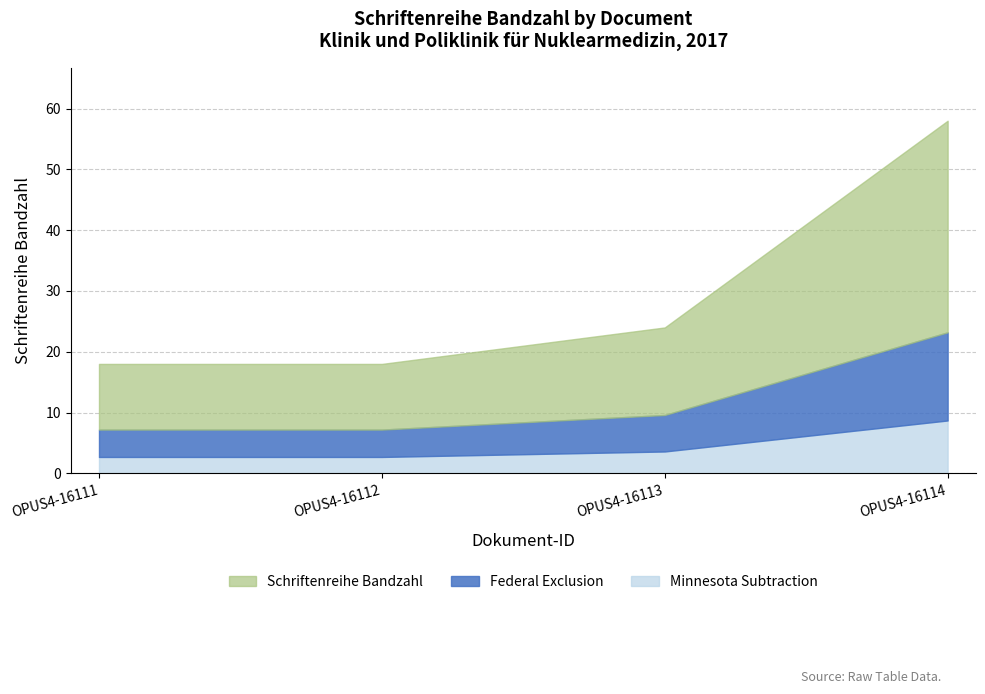

What is the difference between the maximum and minimum values?

40